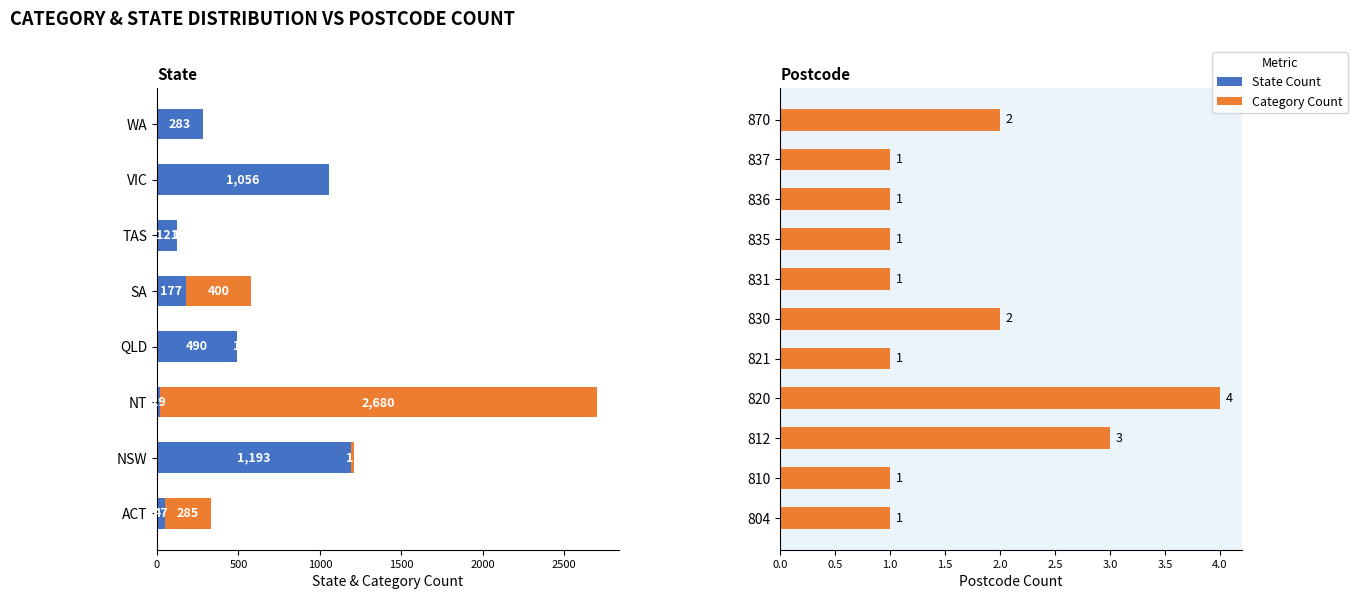

The chart shows a value of 8 at NT. True or false?

False